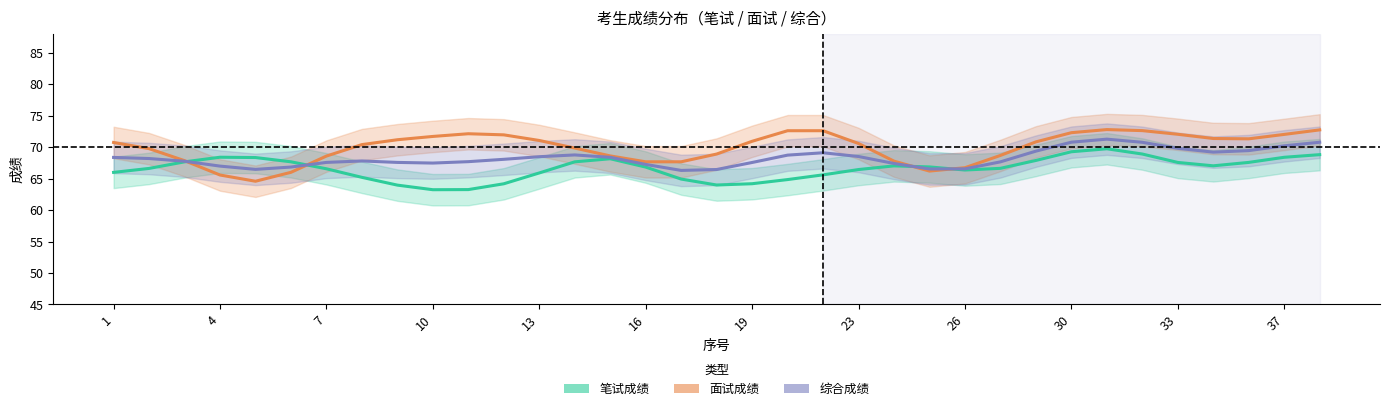

The value of 综合成绩 at 4 is 37.1. True or false?

False